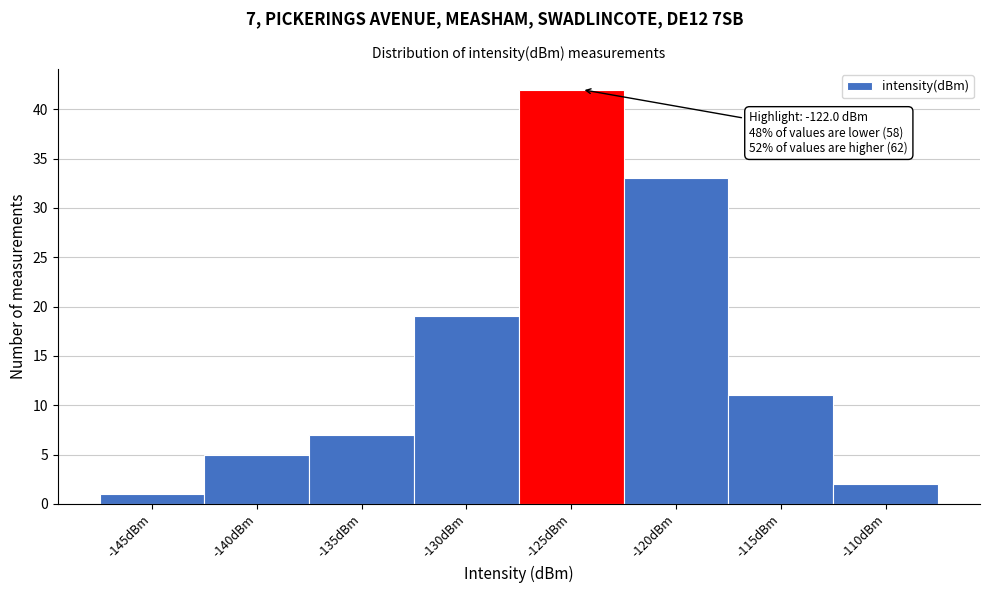

Reading left to right, extract all data points from this chart.

-145dBm=1	-140dBm=5	-135dBm=7	-130dBm=19	-125dBm=42	-120dBm=33	-115dBm=11	-110dBm=2